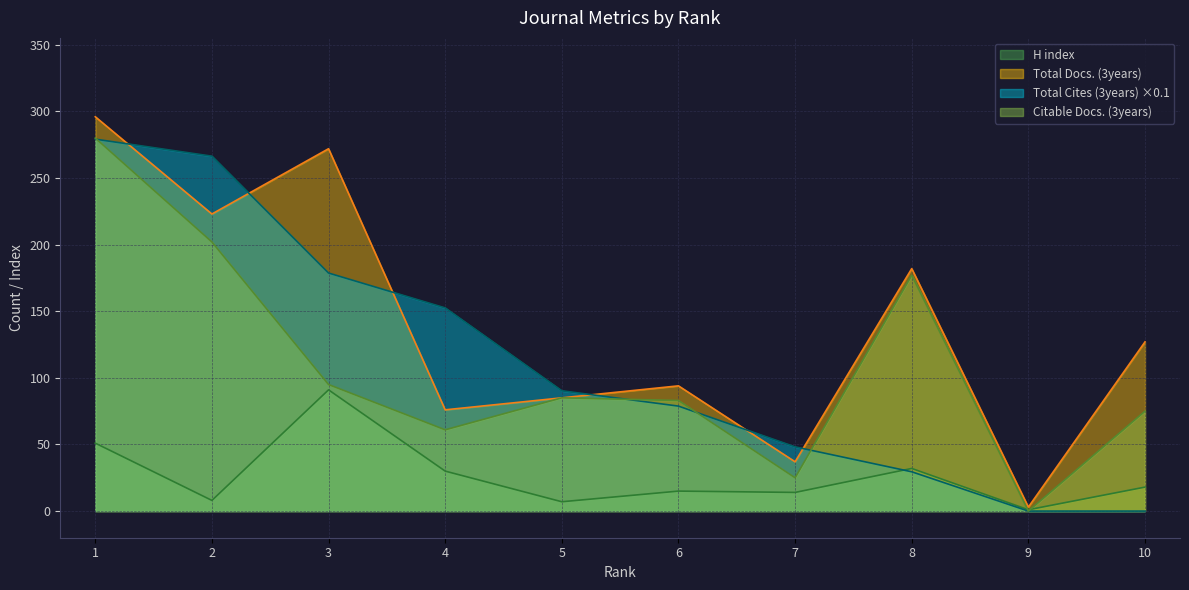

Where does the H index series first go above 18?

1